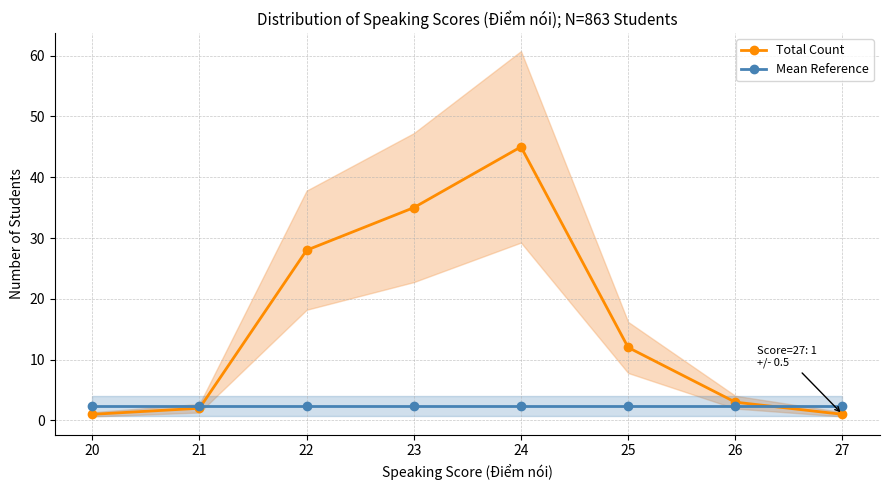

What is the value of the Mean Reference point at the 7th from the left?

2.4